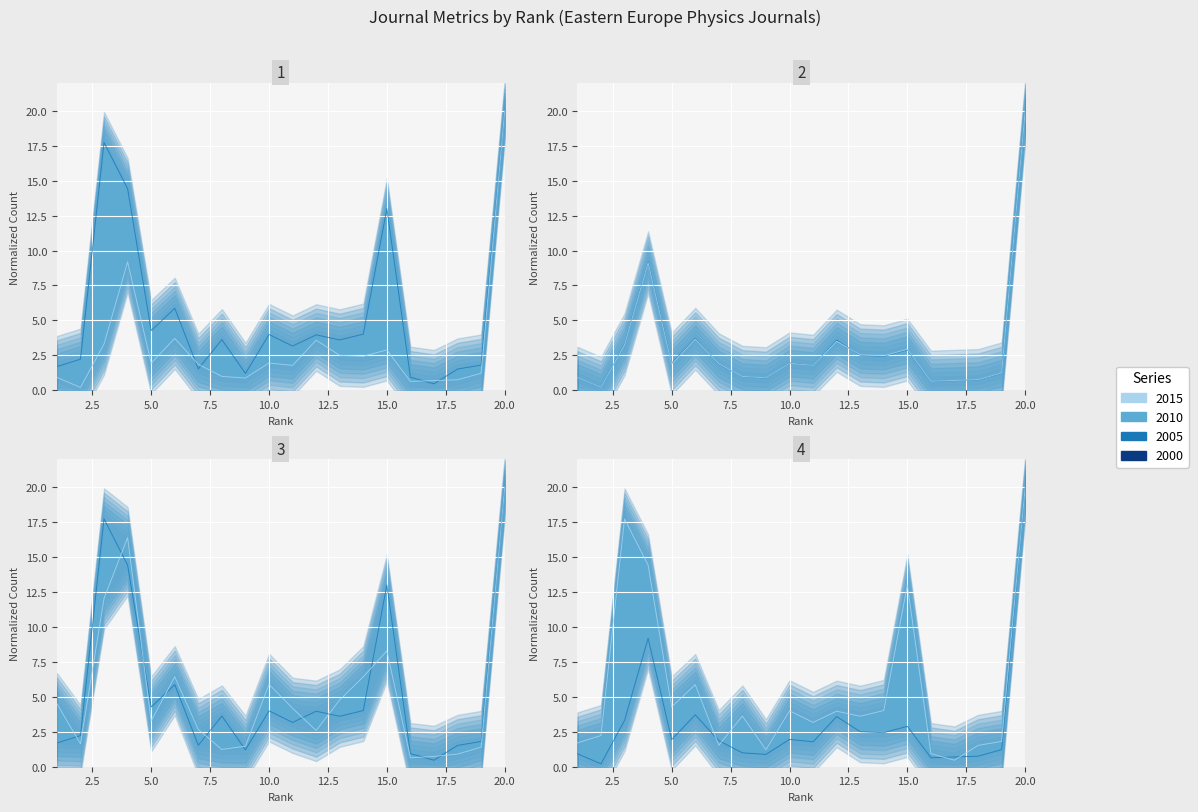

How many lines are shown in the chart?

4